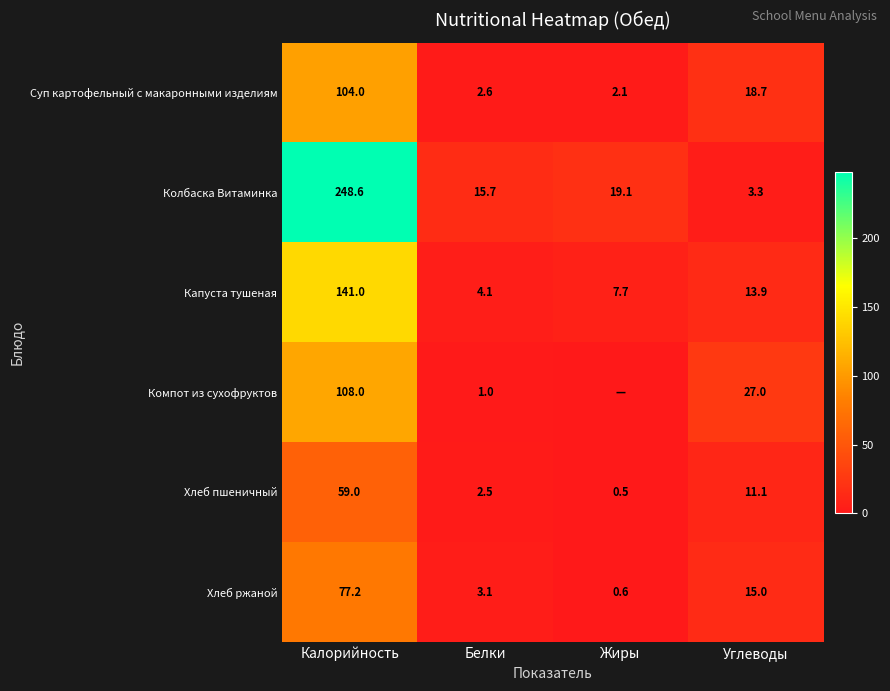

The Хлеб пшеничный series shows 11.1 at Углеводы. True or false?

True